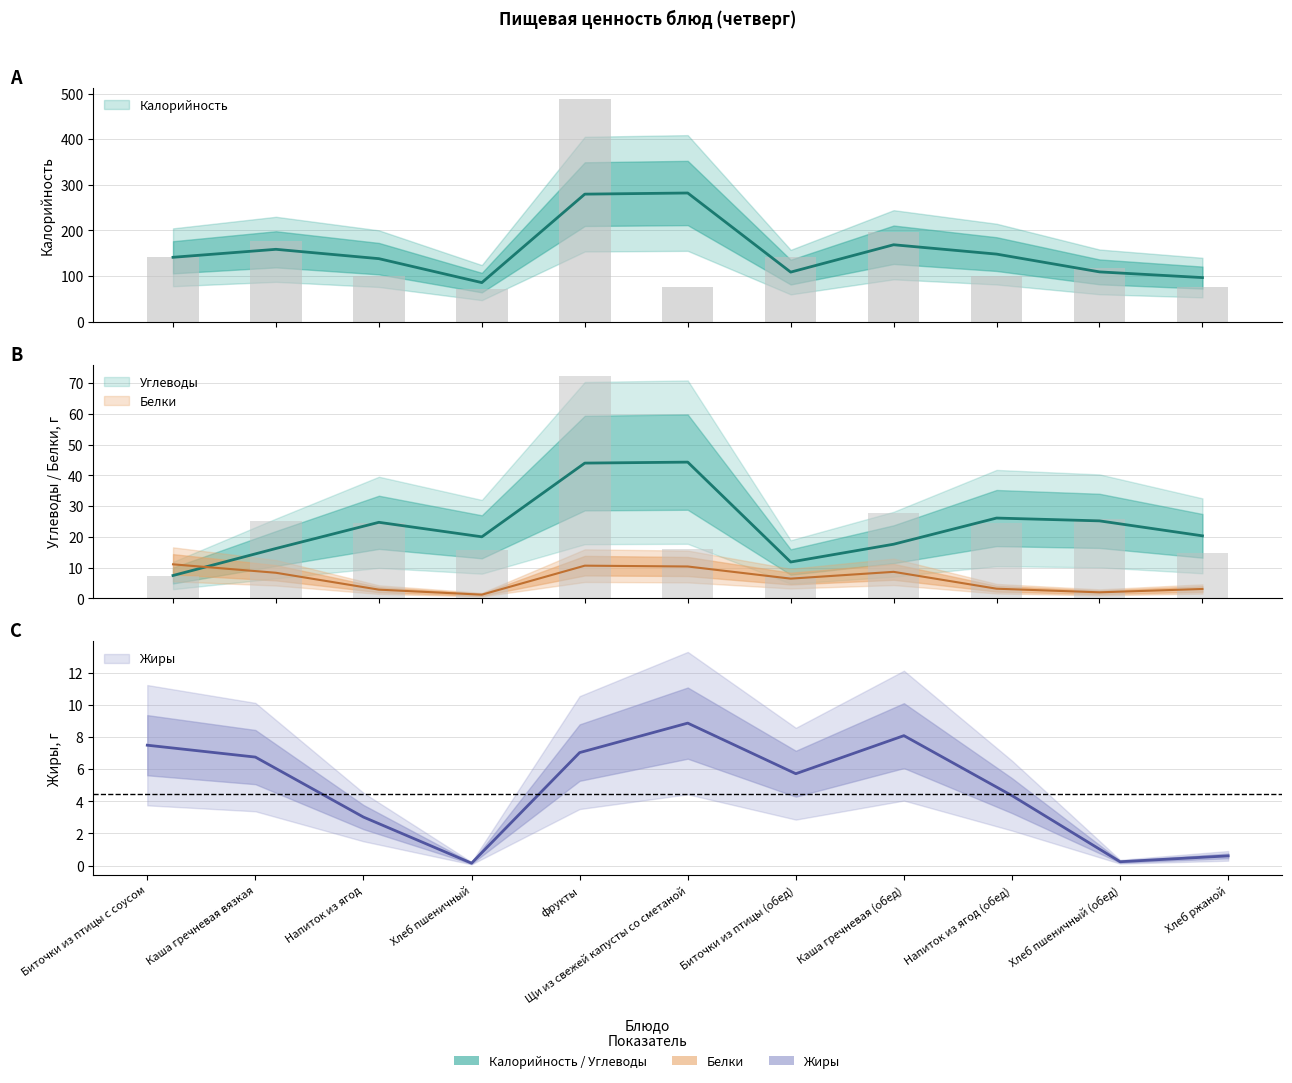

What is the spread (max minus min) of values at Хлеб пшеничный (обед)?

92.0